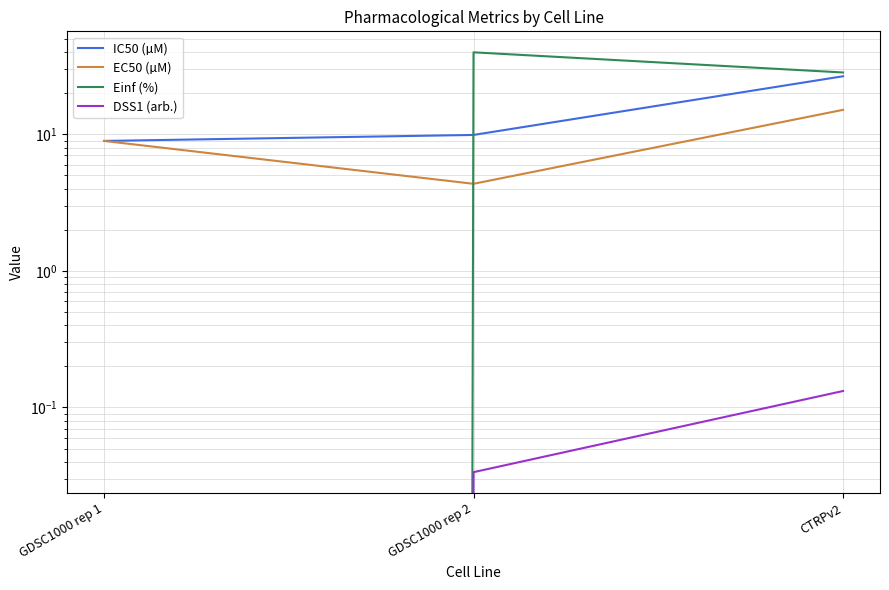

How many DSS1 (arb.) values are between 0 and 1?

3